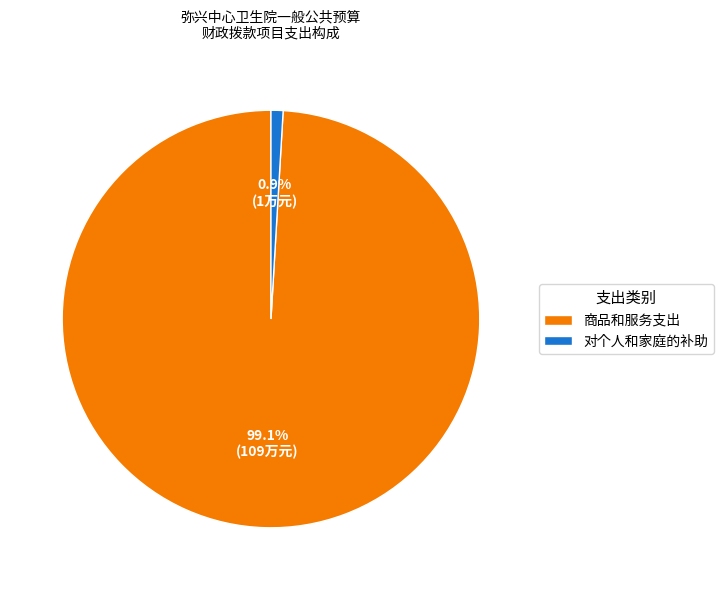

To the nearest percent, what is the difference between the largest and smallest slice percentages?

98%